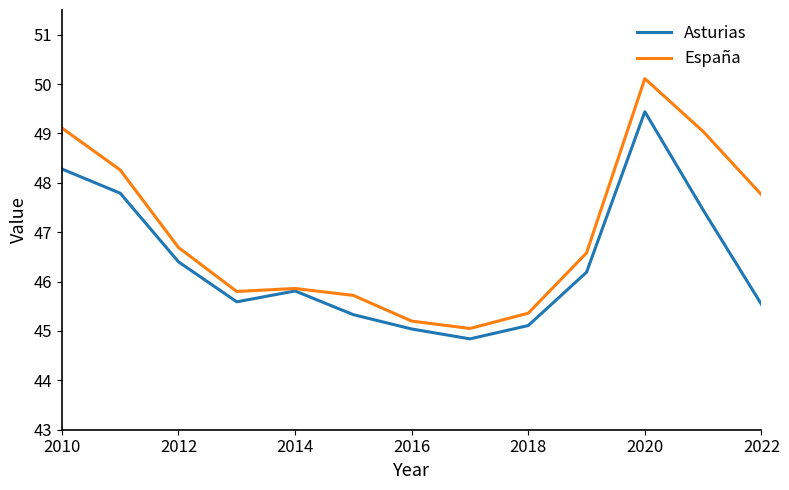

What is the greatest value displayed?

50.1